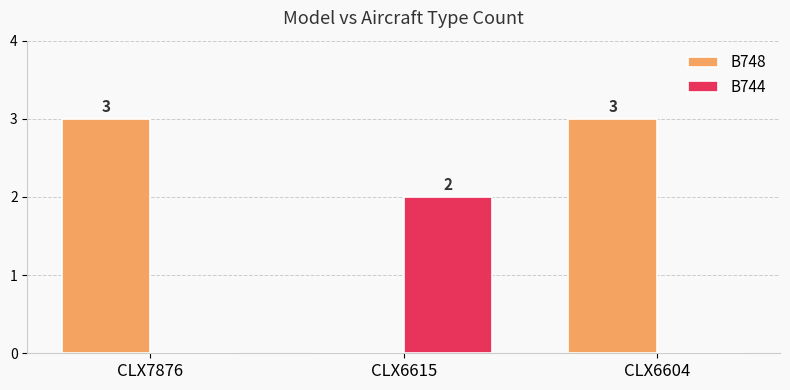

Which series changed the most between CLX7876 and CLX6615?

B748